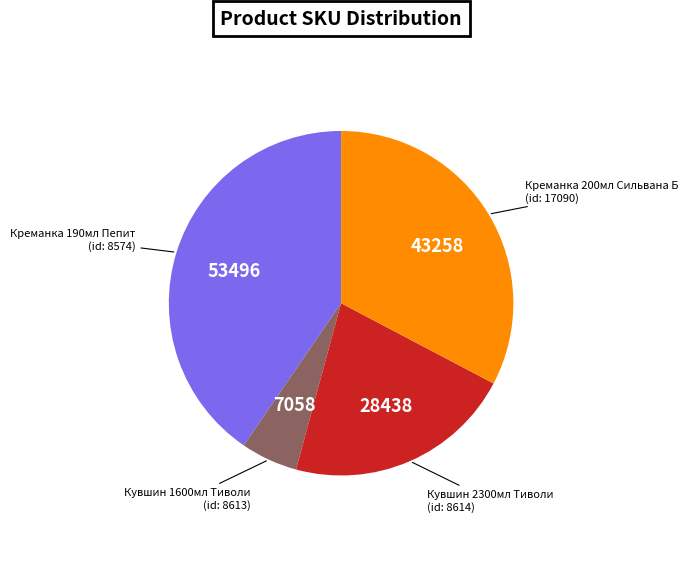

Does any single category account for the majority?

No